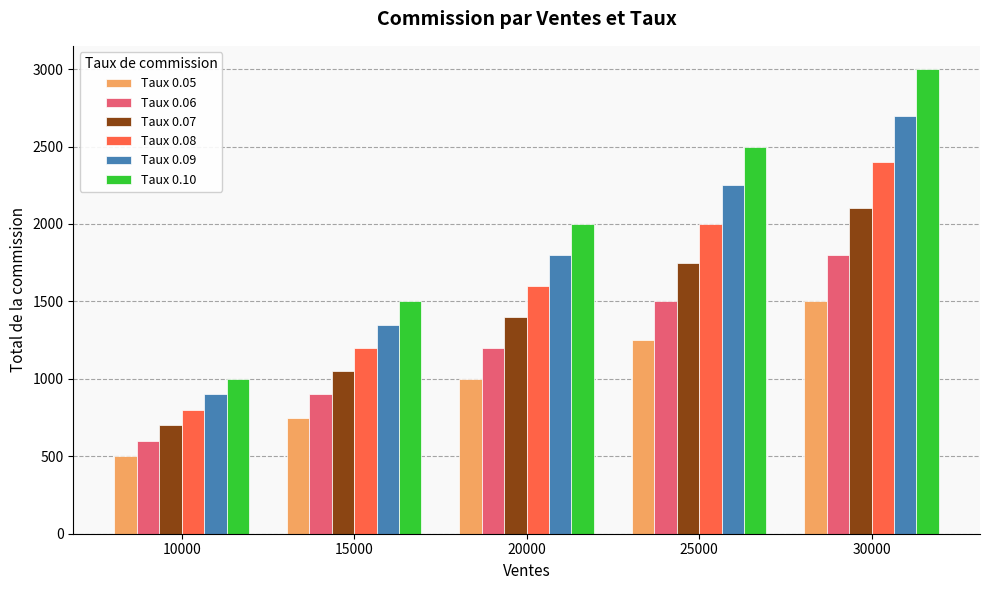

At which category is the sum across all series the highest?

30000